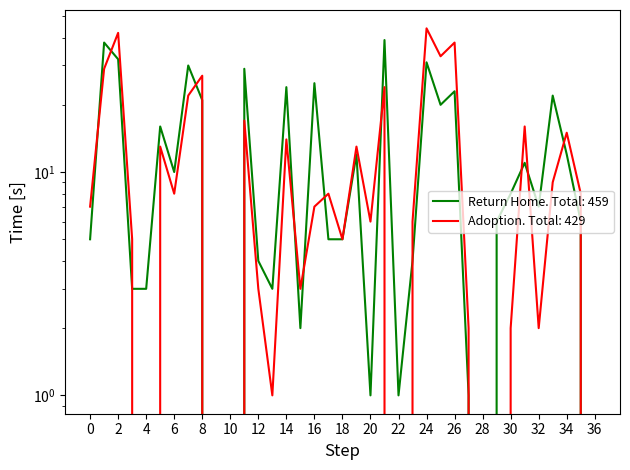

Does the chart have visible grid lines?

No